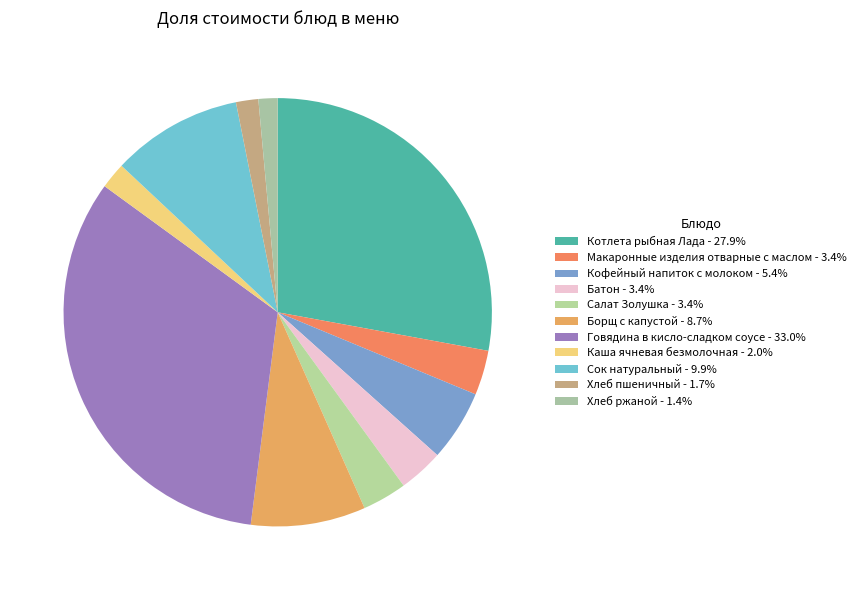

The Каша ячневая безмолочная slice represents 15% of the pie. True or false?

False